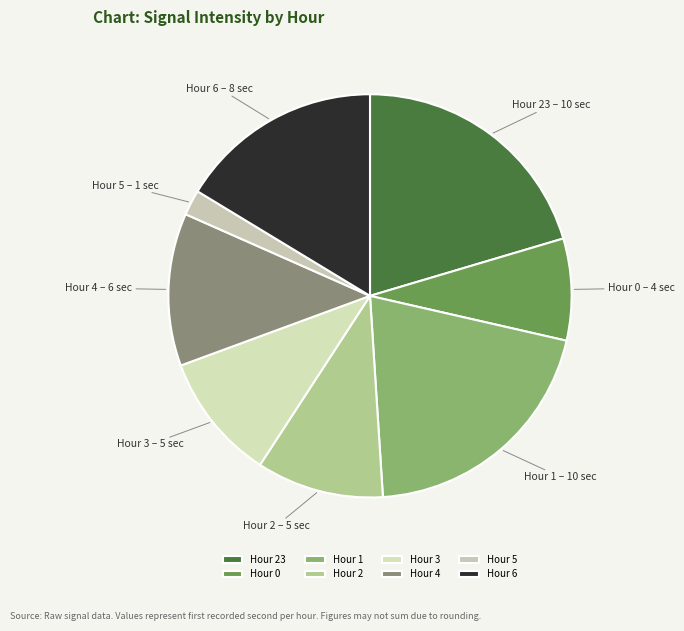

Combined, do Hour 2 and Hour 23 account for over 50%?

No